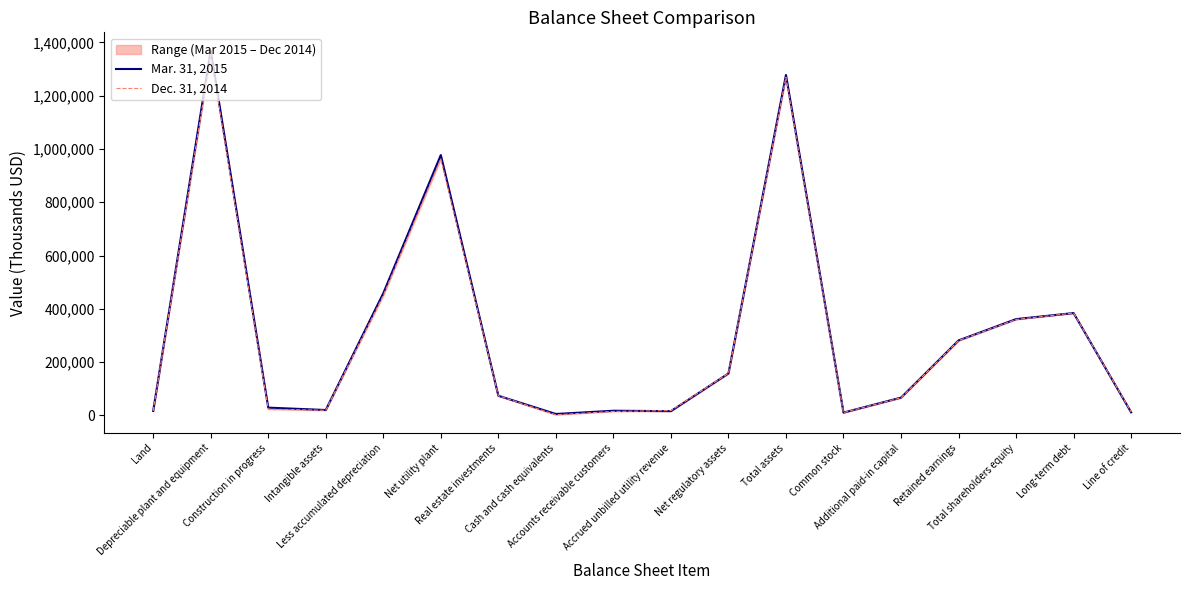

At which category does the chart reach its peak across all series?

Depreciable plant and equipment